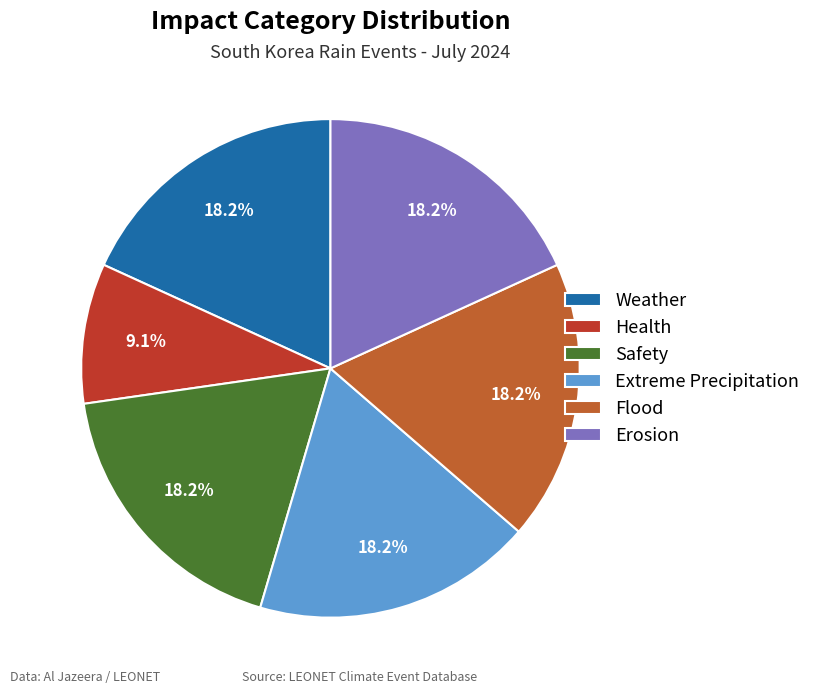

What is the smallest slice in the pie chart?

Health